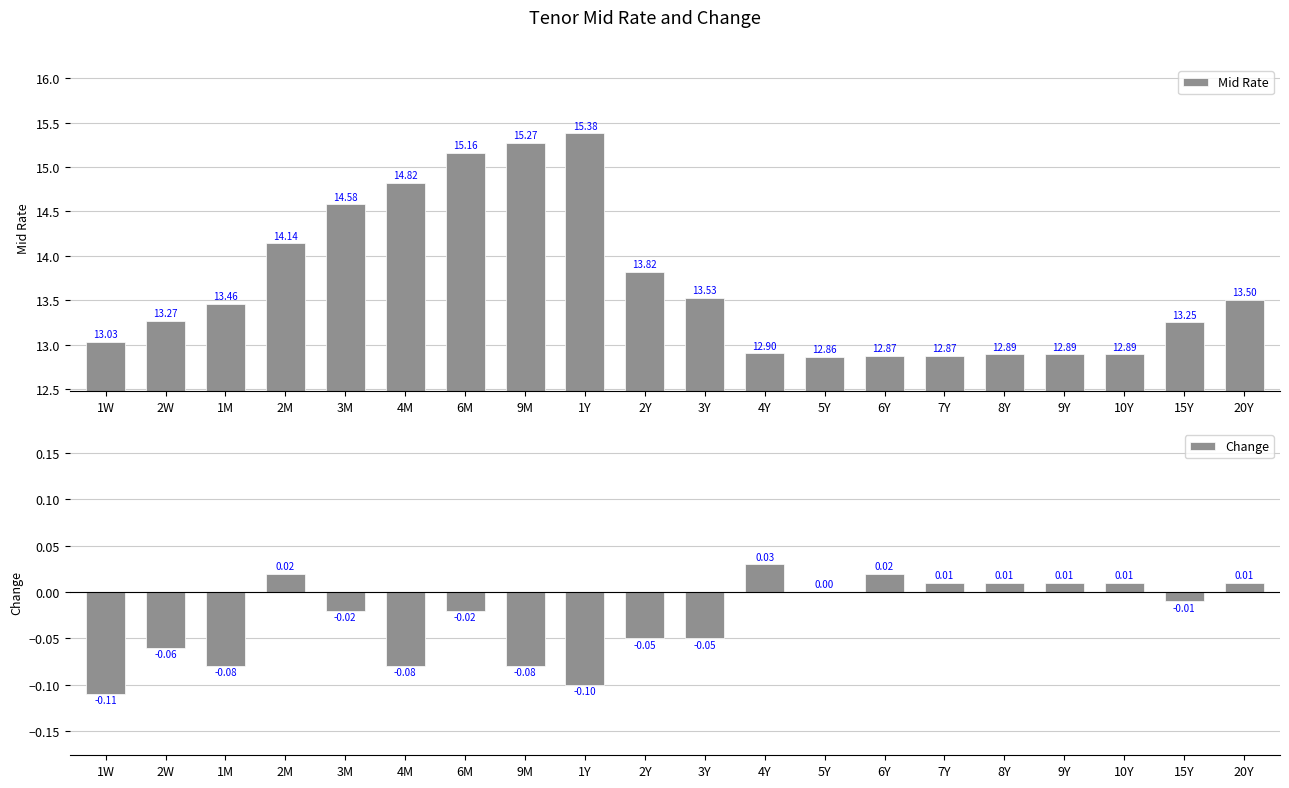

How many values in the Change series are below 0?

11